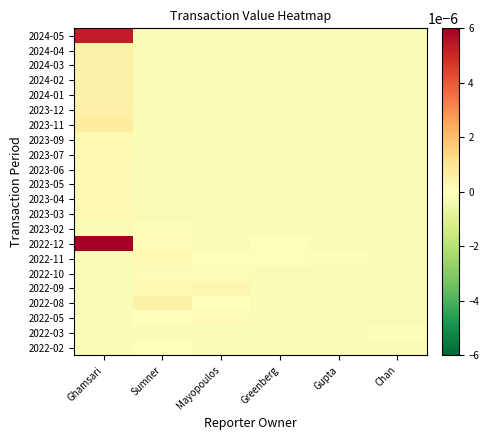

Reading left to right, extract all data points from this chart.

2022-02: Ghamsari=-0.0	Sumner=-0.0	Mayopoulos=-0.0	Greenberg=-0.0	Gupta=-0.0	Chan=-0.0
2022-03: Ghamsari=-0.0	Sumner=-0.0	Mayopoulos=-0.0	Greenberg=-0.0	Gupta=-0.0	Chan=-0.0
2022-05: Ghamsari=-0.0	Sumner=0.0	Mayopoulos=0.0	Greenberg=-0.0	Gupta=-0.0	Chan=-0.0
2022-08: Ghamsari=-0.0	Sumner=0.0	Mayopoulos=0.0	Greenberg=-0.0	Gupta=-0.0	Chan=-0.0
2022-09: Ghamsari=-0.0	Sumner=0.0	Mayopoulos=0.0	Greenberg=-0.0	Gupta=-0.0	Chan=-0.0
2022-10: Ghamsari=-0.0	Sumner=0.0	Mayopoulos=-0.0	Greenberg=-0.0	Gupta=-0.0	Chan=-0.0
2022-11: Ghamsari=-0.0	Sumner=0.0	Mayopoulos=0.0	Greenberg=-0.0	Gupta=-0.0	Chan=-0.0
2022-12: Ghamsari=0.0	Sumner=0.0	Mayopoulos=-0.0	Greenberg=-0.0	Gupta=-0.0	Chan=-0.0
2023-02: Ghamsari=-0.0	Sumner=-0.0	Mayopoulos=-0.0	Greenberg=-0.0	Gupta=-0.0	Chan=-0.0
2023-03: Ghamsari=0.0	Sumner=-0.0	Mayopoulos=-0.0	Greenberg=-0.0	Gupta=-0.0	Chan=-0.0
2023-04: Ghamsari=0.0	Sumner=-0.0	Mayopoulos=-0.0	Greenberg=-0.0	Gupta=-0.0	Chan=-0.0
2023-05: Ghamsari=0.0	Sumner=-0.0	Mayopoulos=-0.0	Greenberg=-0.0	Gupta=-0.0	Chan=-0.0
2023-06: Ghamsari=0.0	Sumner=-0.0	Mayopoulos=-0.0	Greenberg=-0.0	Gupta=-0.0	Chan=-0.0
2023-07: Ghamsari=0.0	Sumner=-0.0	Mayopoulos=-0.0	Greenberg=-0.0	Gupta=-0.0	Chan=-0.0
2023-09: Ghamsari=0.0	Sumner=-0.0	Mayopoulos=-0.0	Greenberg=-0.0	Gupta=-0.0	Chan=-0.0
2023-11: Ghamsari=0.0	Sumner=-0.0	Mayopoulos=-0.0	Greenberg=-0.0	Gupta=-0.0	Chan=-0.0
2023-12: Ghamsari=0.0	Sumner=-0.0	Mayopoulos=-0.0	Greenberg=-0.0	Gupta=-0.0	Chan=-0.0
2024-01: Ghamsari=0.0	Sumner=-0.0	Mayopoulos=-0.0	Greenberg=-0.0	Gupta=-0.0	Chan=-0.0
2024-02: Ghamsari=0.0	Sumner=-0.0	Mayopoulos=-0.0	Greenberg=-0.0	Gupta=-0.0	Chan=-0.0
2024-03: Ghamsari=0.0	Sumner=-0.0	Mayopoulos=-0.0	Greenberg=-0.0	Gupta=-0.0	Chan=-0.0
2024-04: Ghamsari=0.0	Sumner=-0.0	Mayopoulos=-0.0	Greenberg=-0.0	Gupta=-0.0	Chan=-0.0
2024-05: Ghamsari=0.0	Sumner=-0.0	Mayopoulos=-0.0	Greenberg=-0.0	Gupta=-0.0	Chan=-0.0